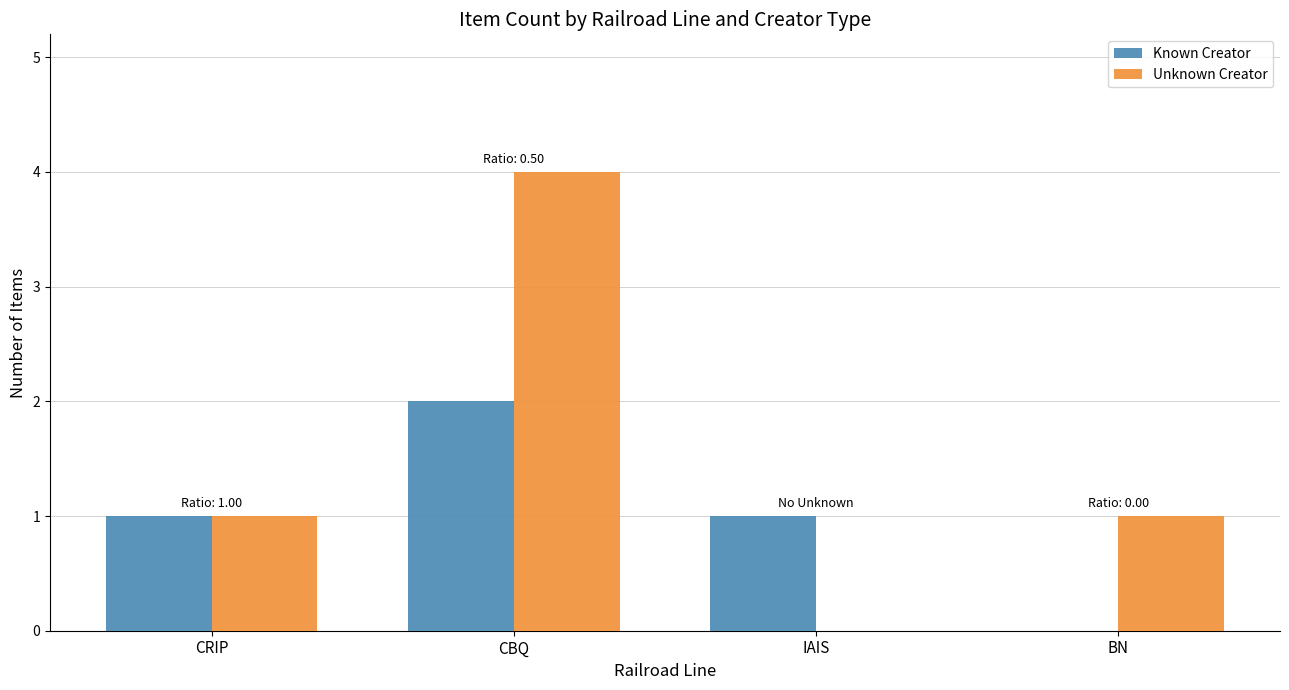

What is the sum of the Unknown Creator values at CBQ and IAIS?

4